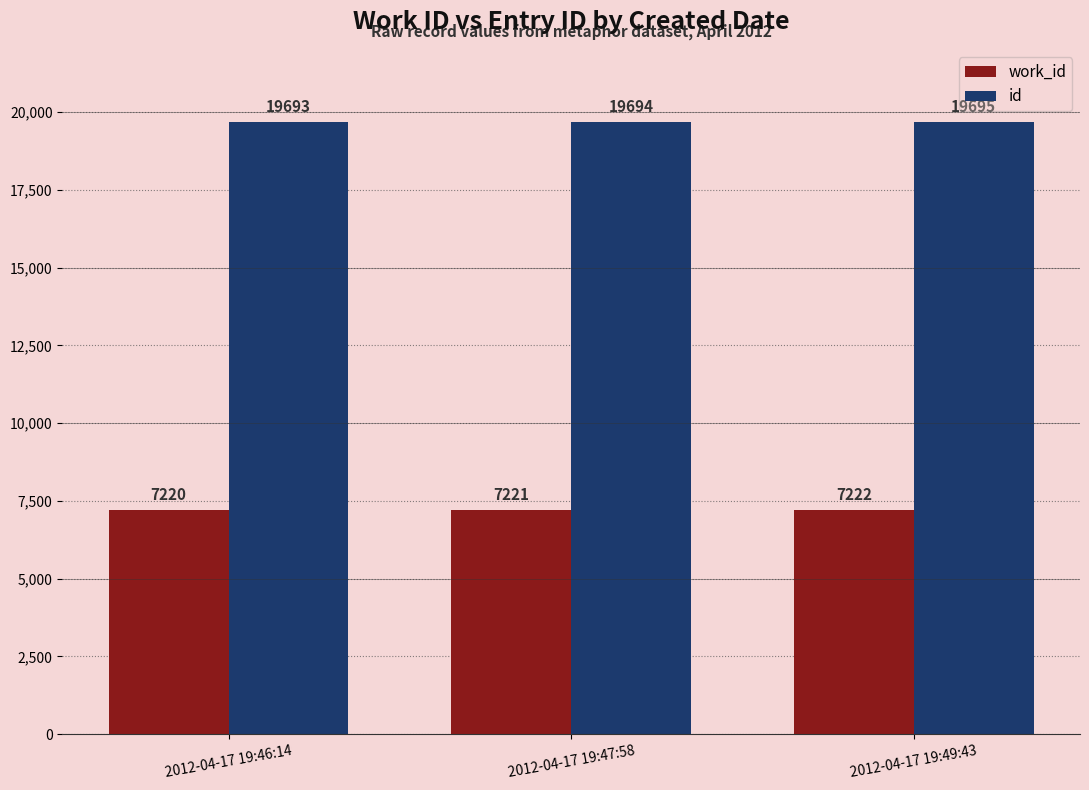

What is the difference between the highest and lowest values at 2012-04-17 19:46:14?

12473